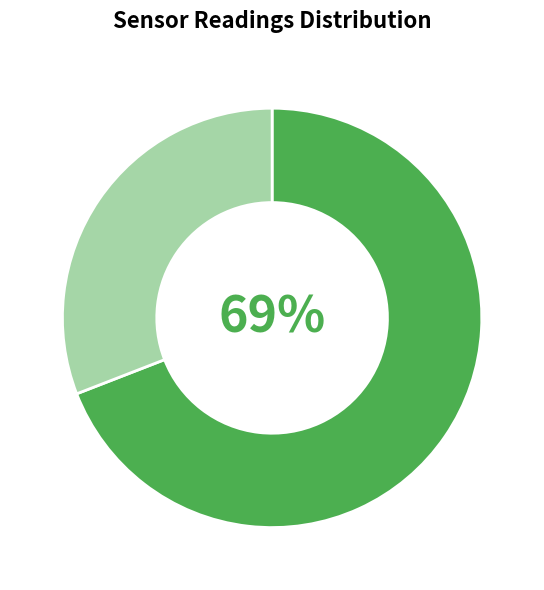

Does any single category account for the majority?

Yes